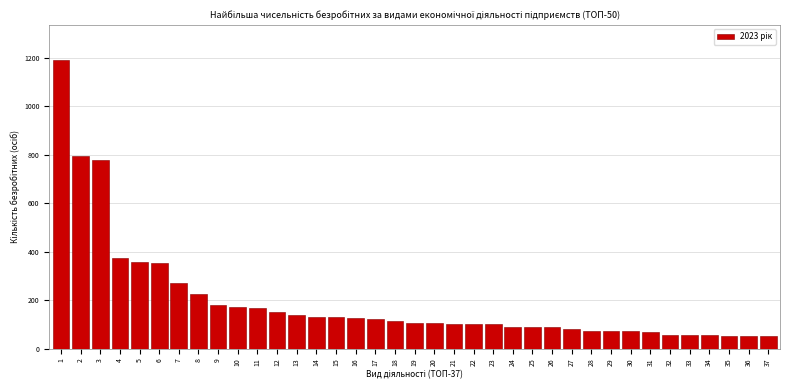

What is the value of the 11th bar from the left?

166